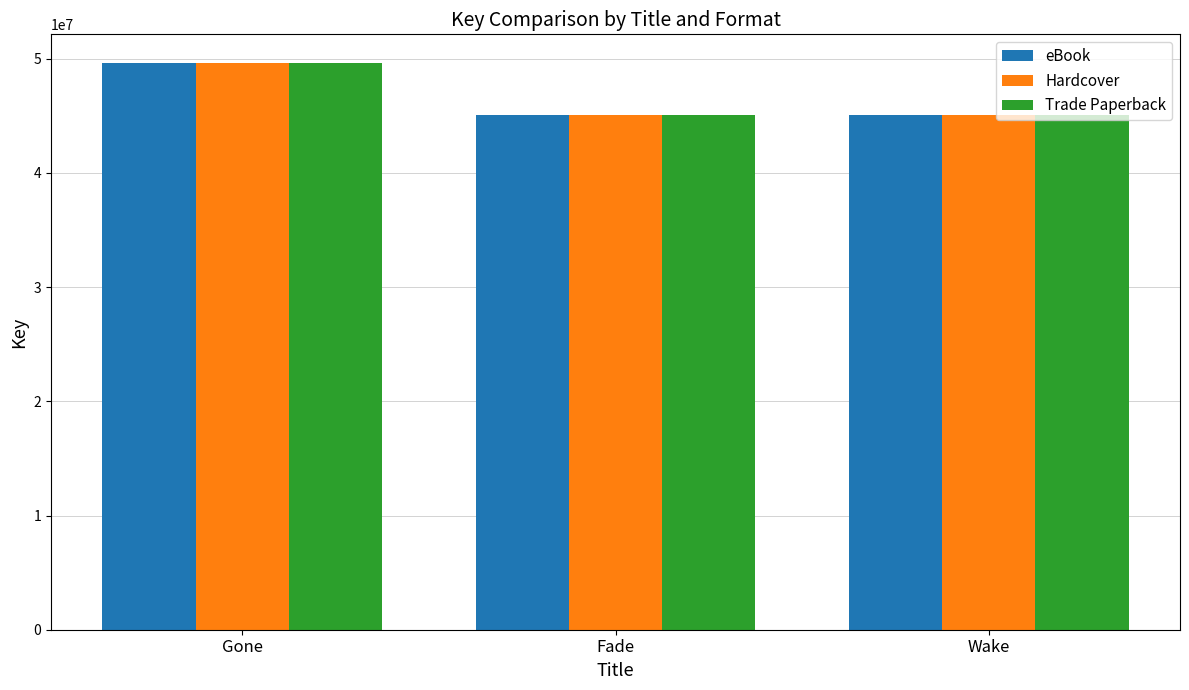

Count the number of data series in this chart.

3